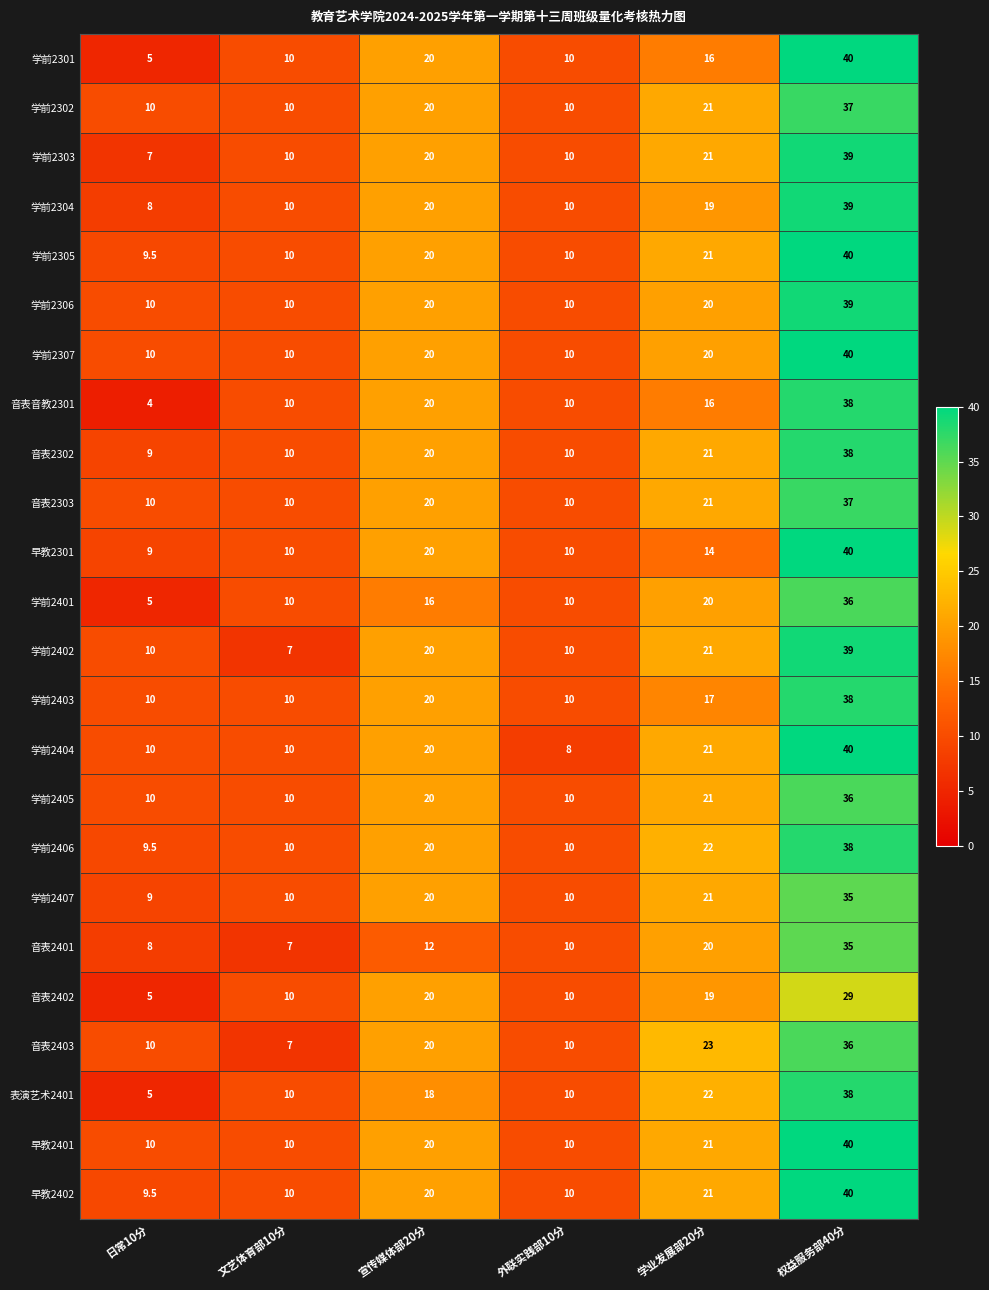

True or false: 学前2302 has a value of 21.0 at 学业发展部20分.

True